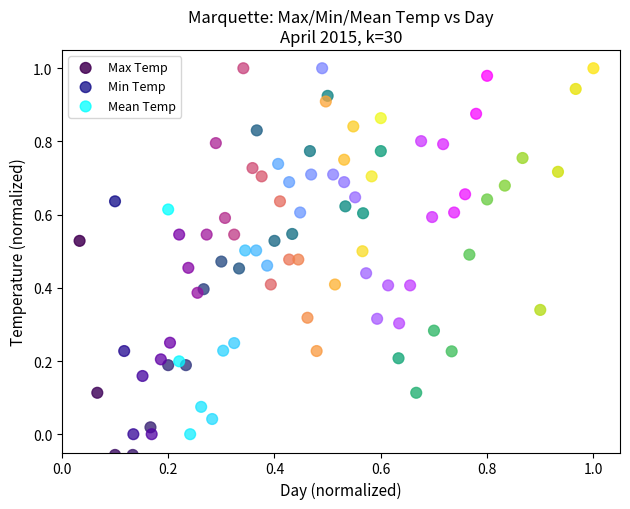

What are all the series names shown in the legend?

Max Temp, Min Temp, Mean Temp